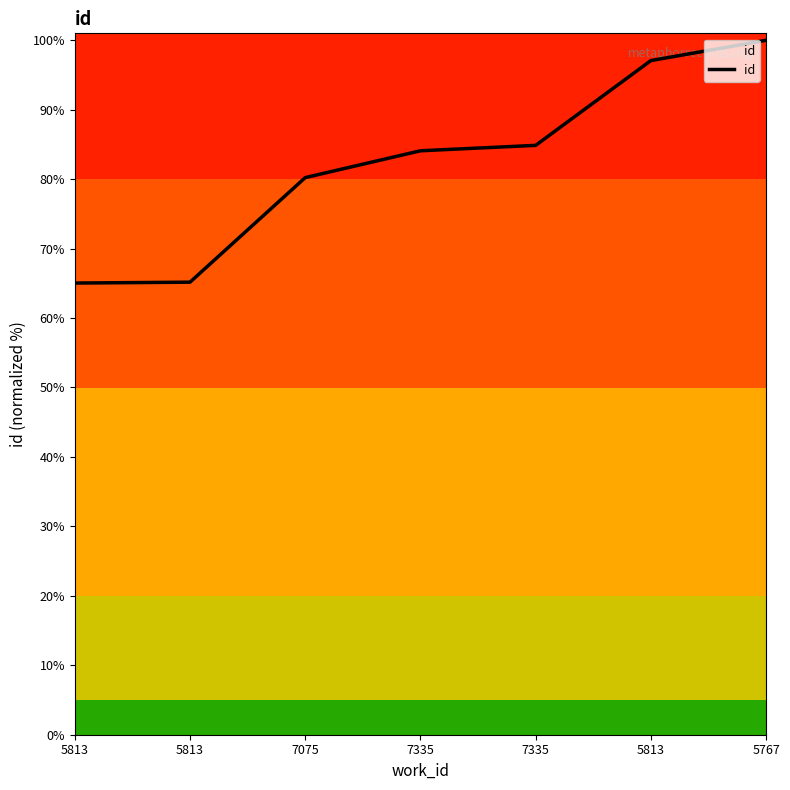

Which label corresponds to the smallest value in the chart?

5813